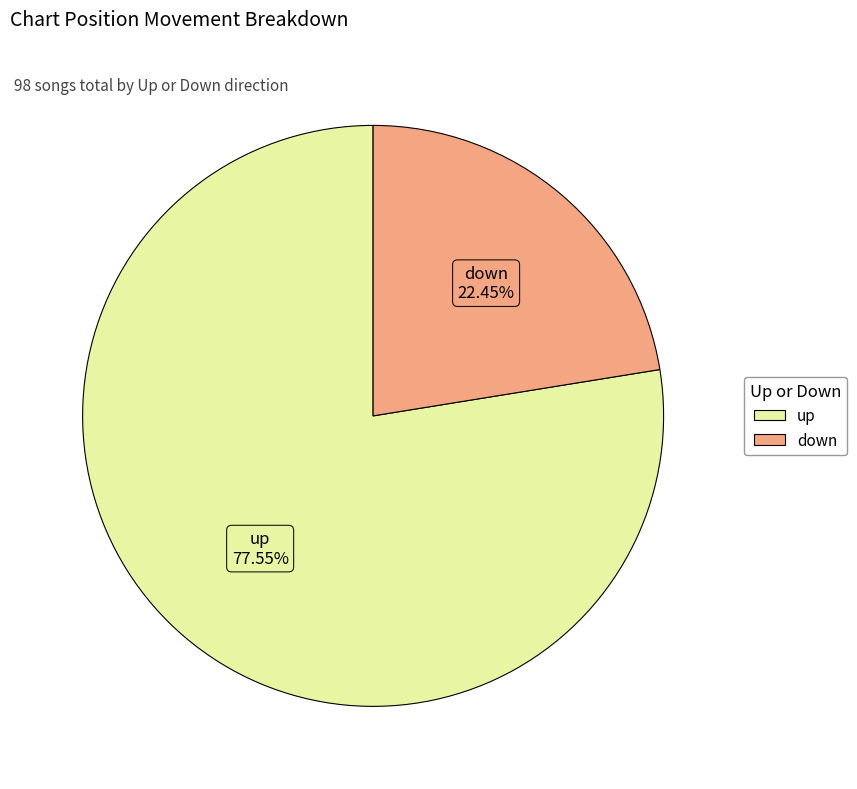

Does down represent more than half of the total?

No